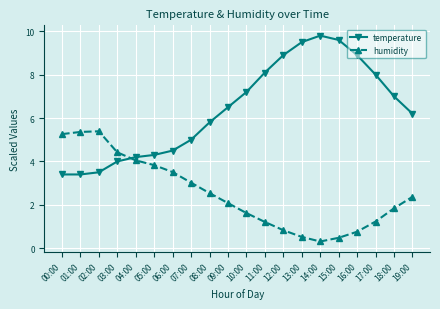

True or false: temperature has a value of 5.9 at 03:00.

False